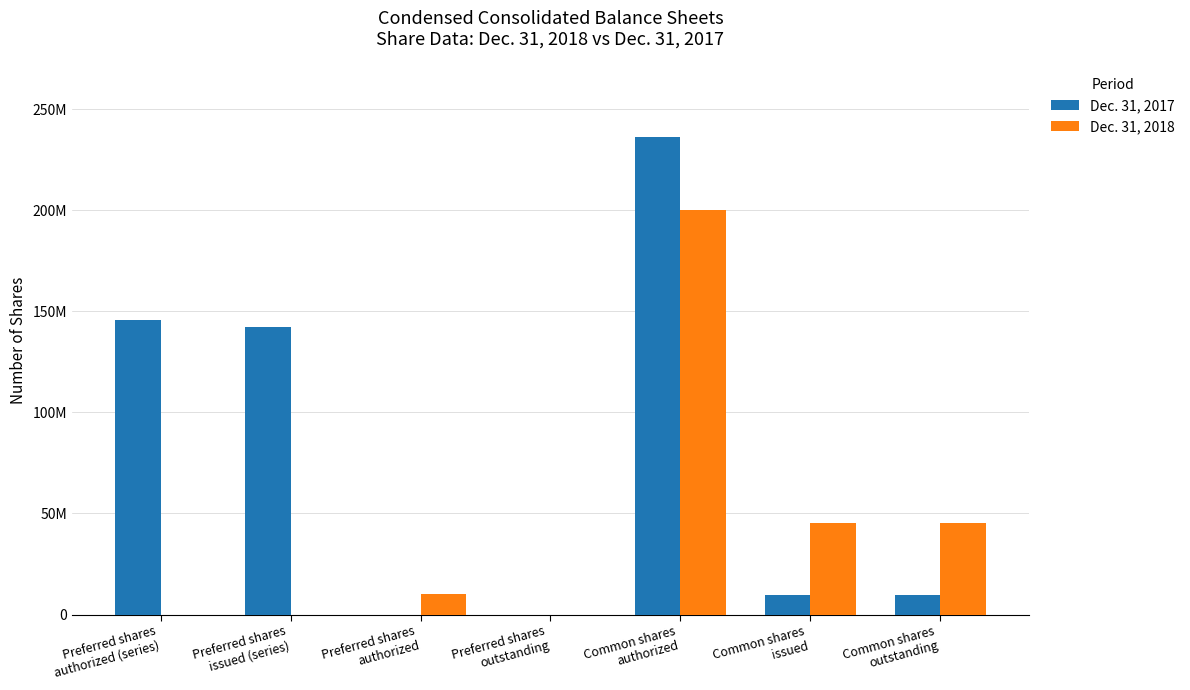

Are the bars horizontal?

No